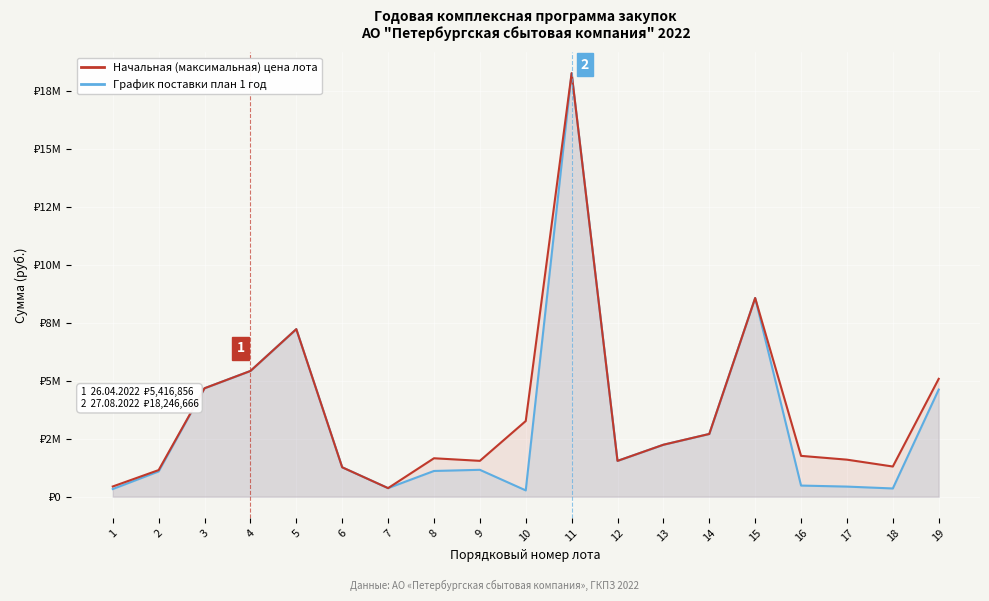

True or false: График поставки план 1 год and Начальная (максимальная) цена лота intersect in this chart.

False